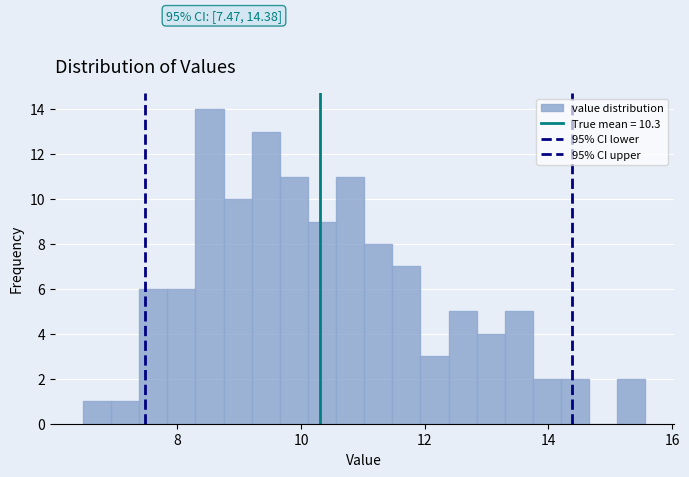

Around what value on the x-axis is the tallest bar? Give the approximate position of its centre, as read against the axis.

8.6